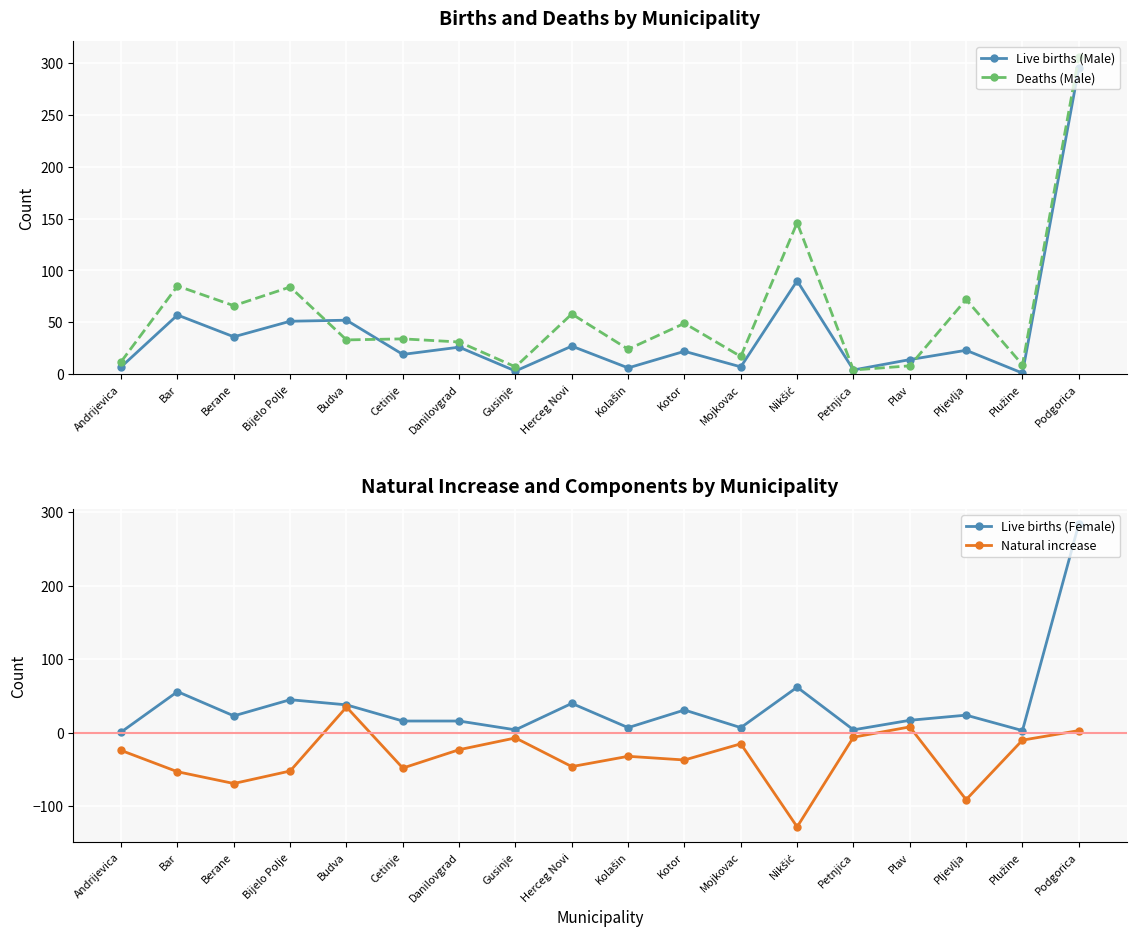

At which label is Natural increase closest to -46?

Herceg Novi